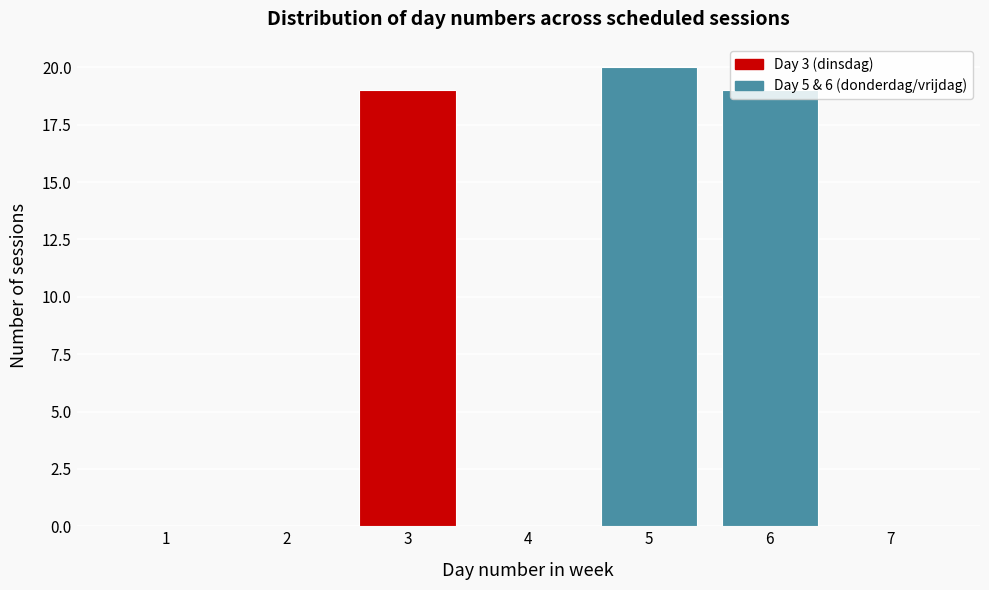

Which label corresponds to the largest value in the chart?

5